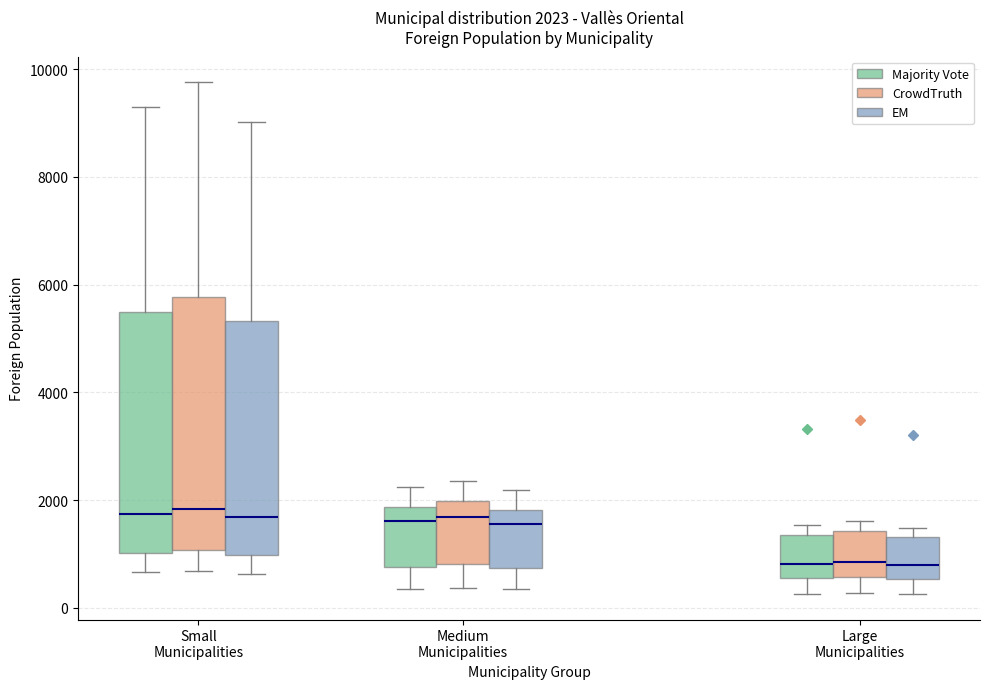

Which box is the tallest, from its lower edge to its upper edge?

Small Municipalities (CrowdTruth)